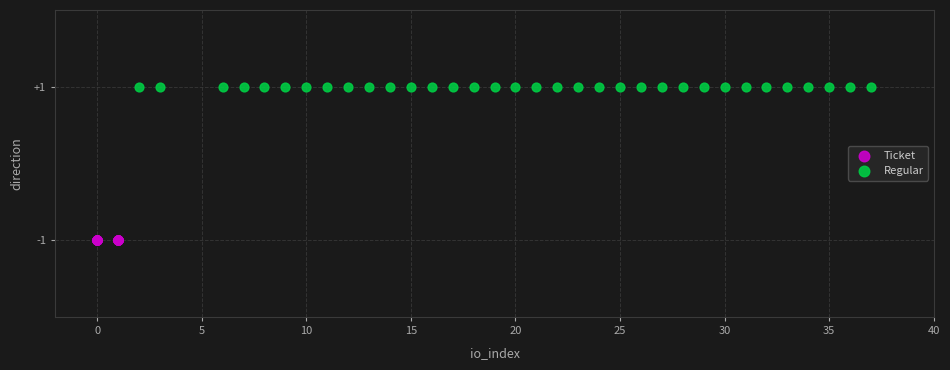

Which series reaches the minimum Y coordinate?

Ticket